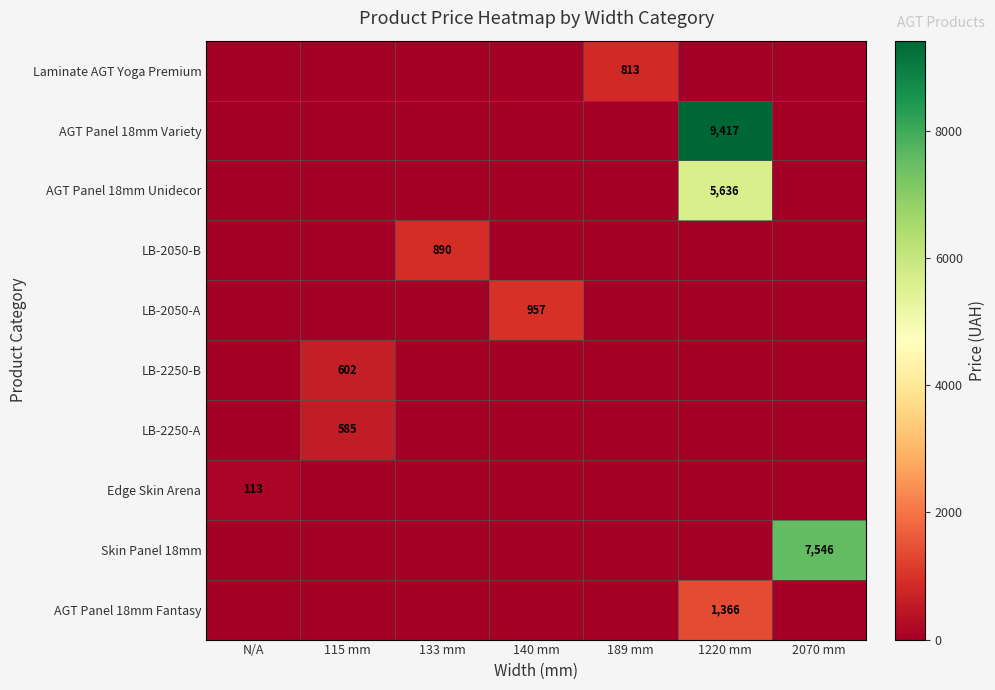

What is the sum of all Skin Panel 18mm values?

7545.9